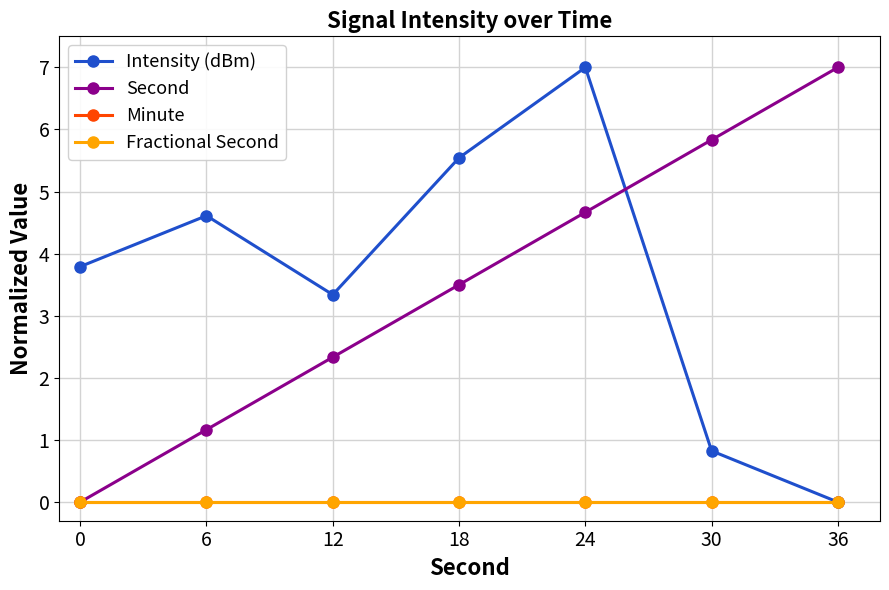

True or false: Minute has a value of 0.0 at 30.

True